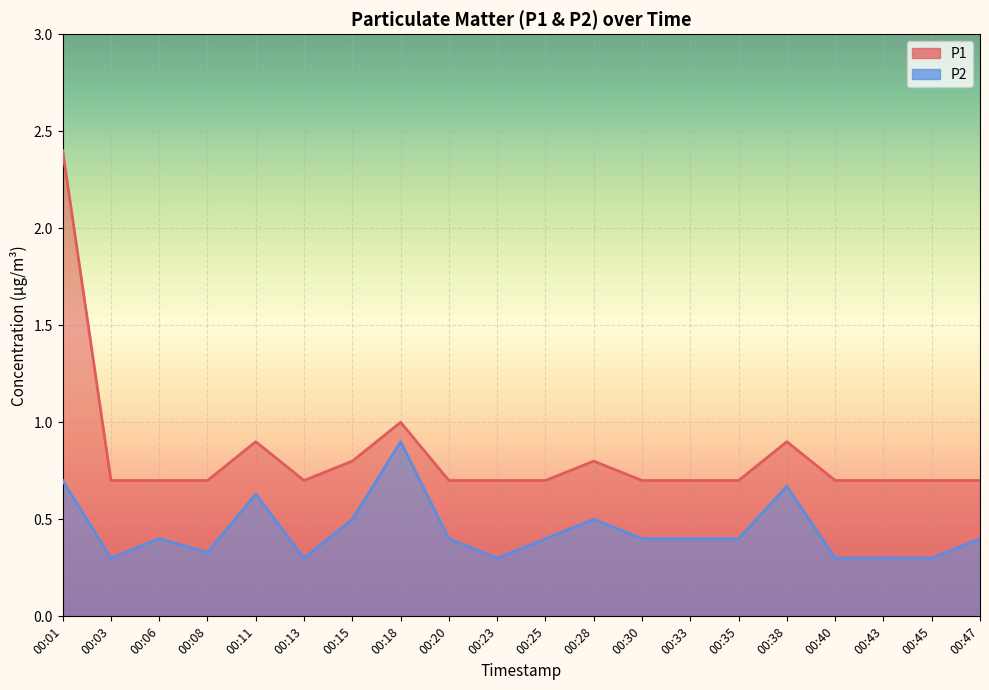

Rank the categories by P2 value from lowest to highest.

00:03, 00:13, 00:23, 00:40, 00:43, 00:45, 00:08, 00:06, 00:20, 00:25, 00:30, 00:33, 00:35, 00:47, 00:15, 00:28, 00:11, 00:38, 00:01, 00:18